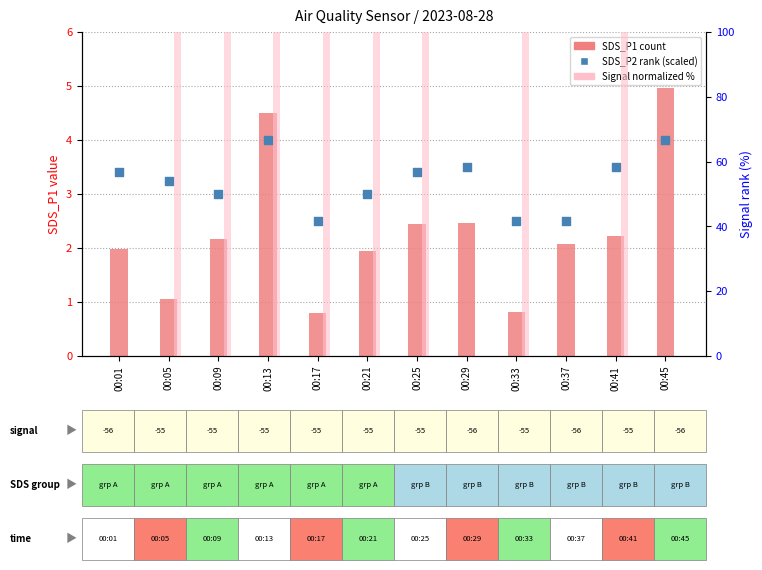

Is the value of Signal (normalized %) at 00:25 greater than the value of SDS_P2 (rank, scaled) at 00:09?

Yes